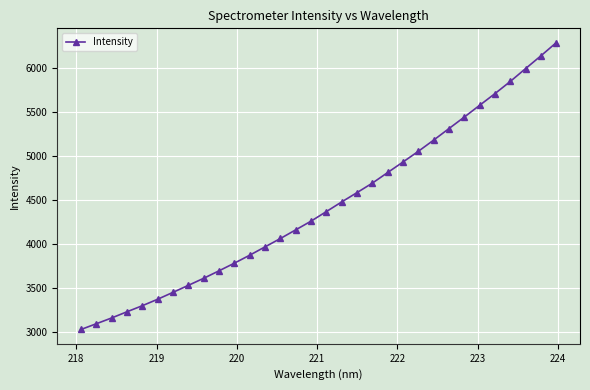

What is the greatest value displayed?

6290.8